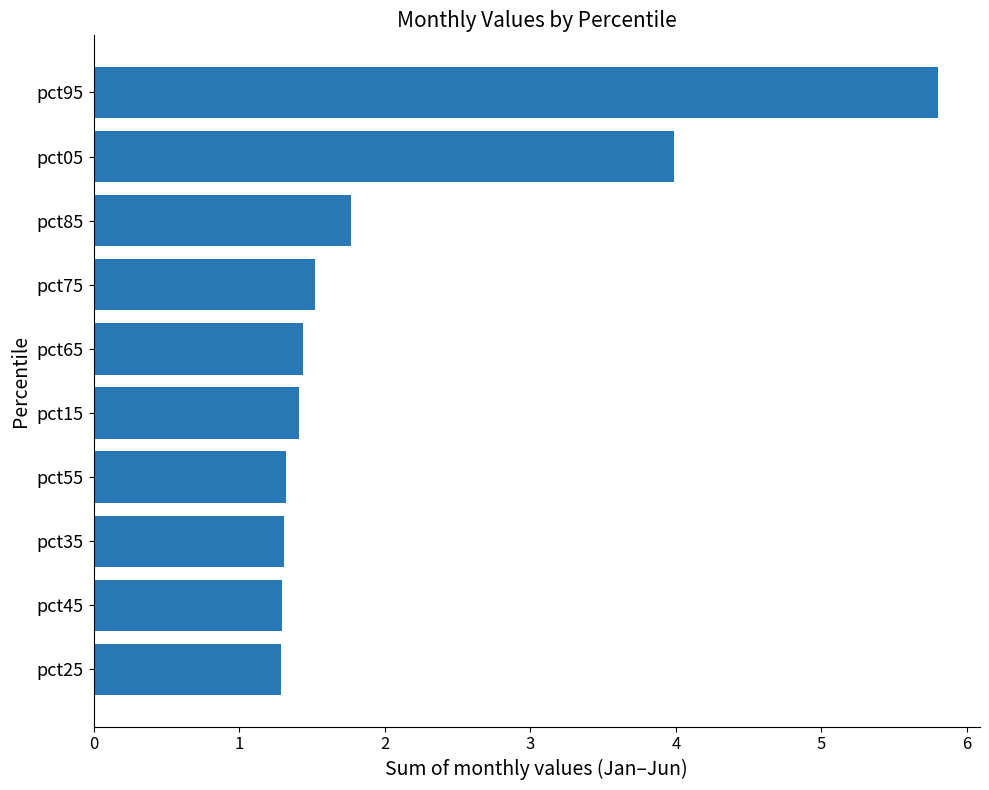

What is the greatest value displayed?

5.8